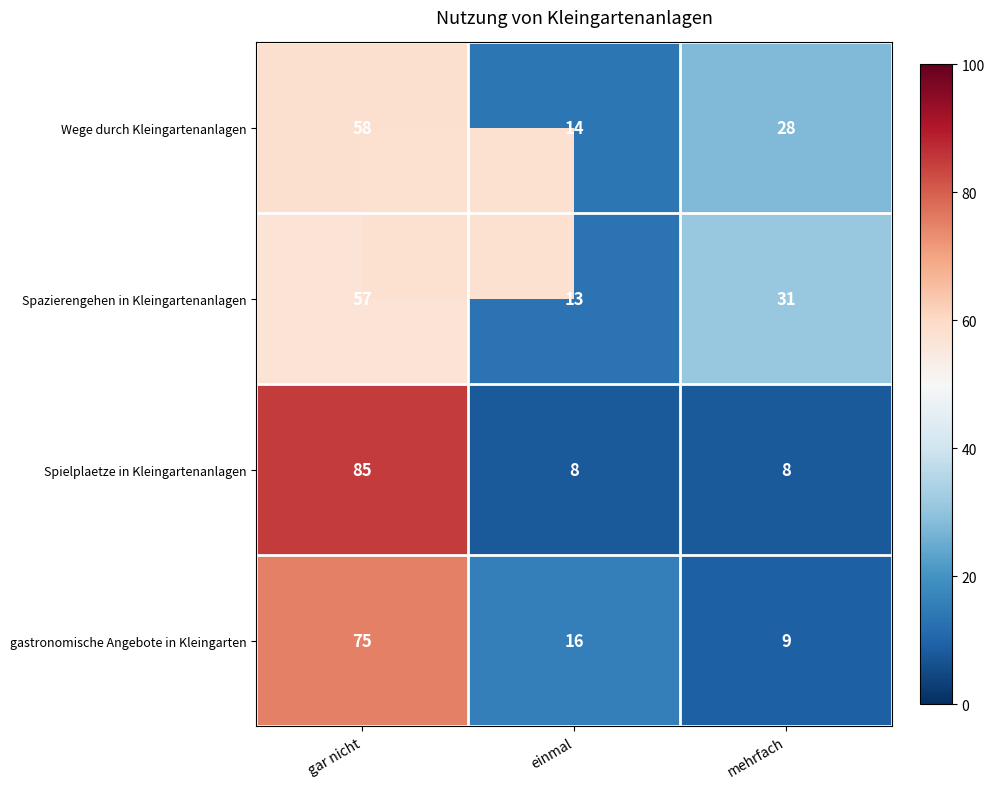

What is the maximum value shown in the chart?

85